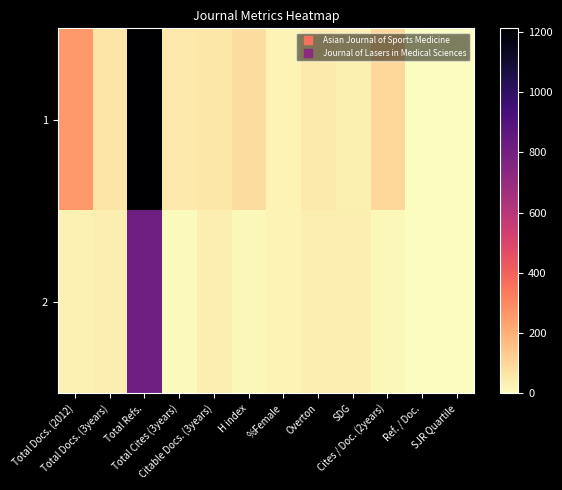

What is the difference between the highest and lowest values at Total Docs. (3years)?

23